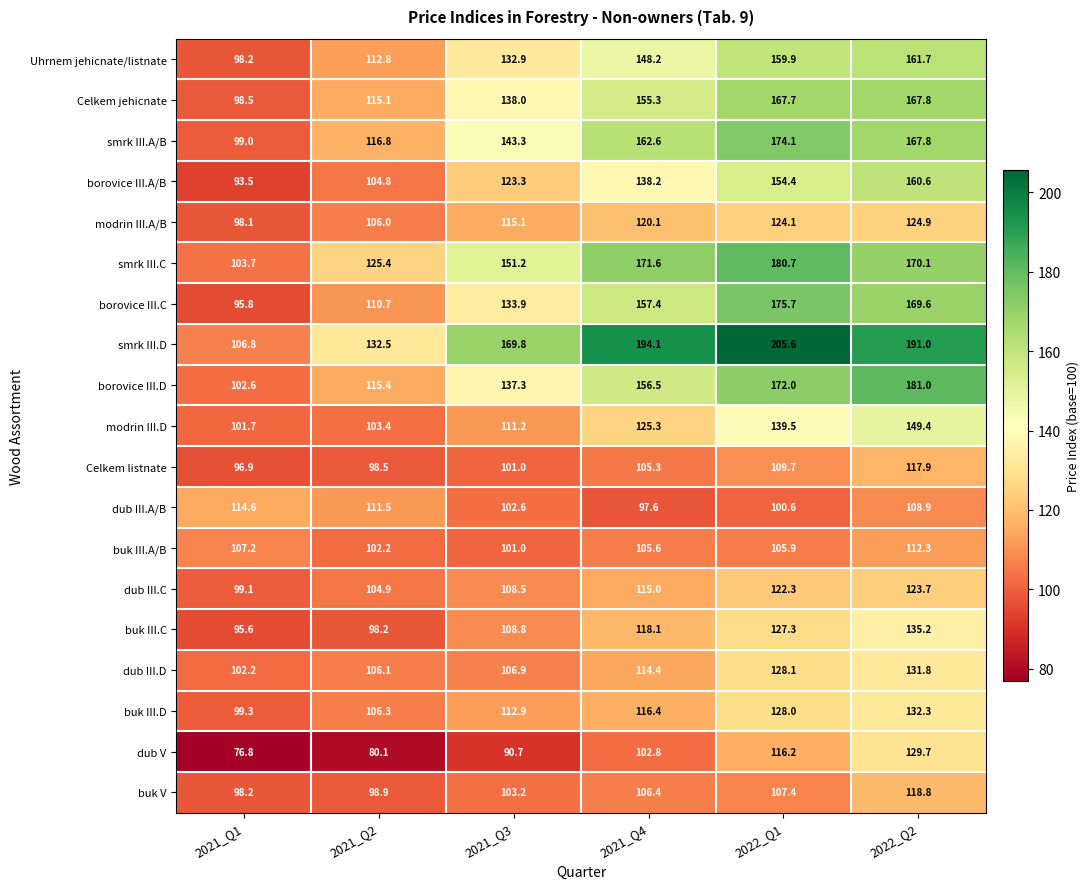

Where does the borovice III.D series first go above 156?

2021_Q4